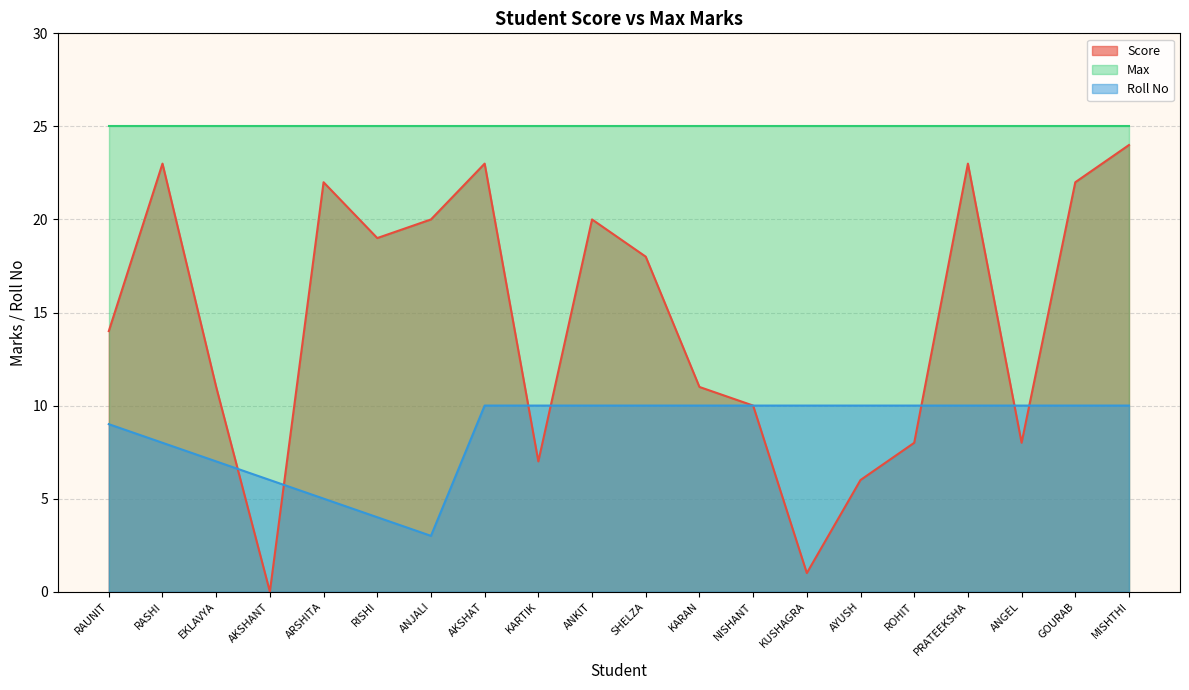

Count the number of data series in this chart.

3